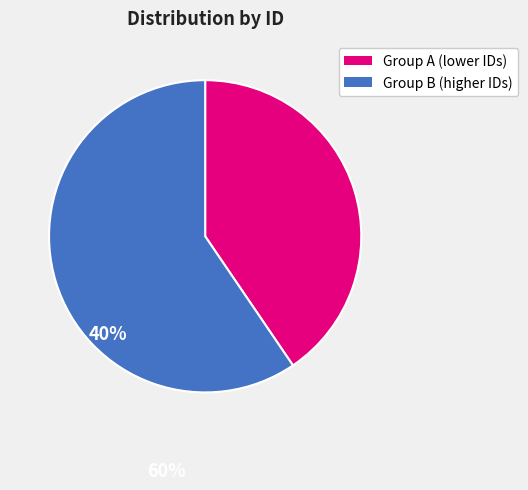

How many slices are in this pie chart?

2